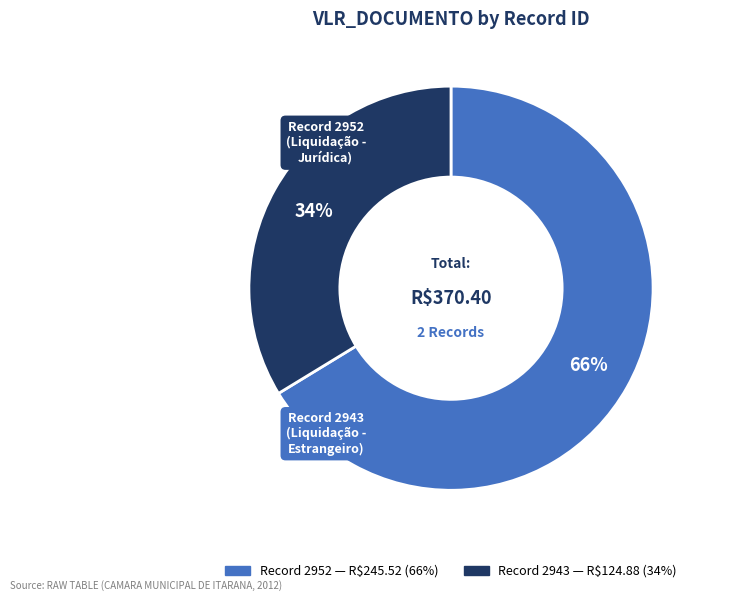

Is there a majority slice in this chart?

Yes